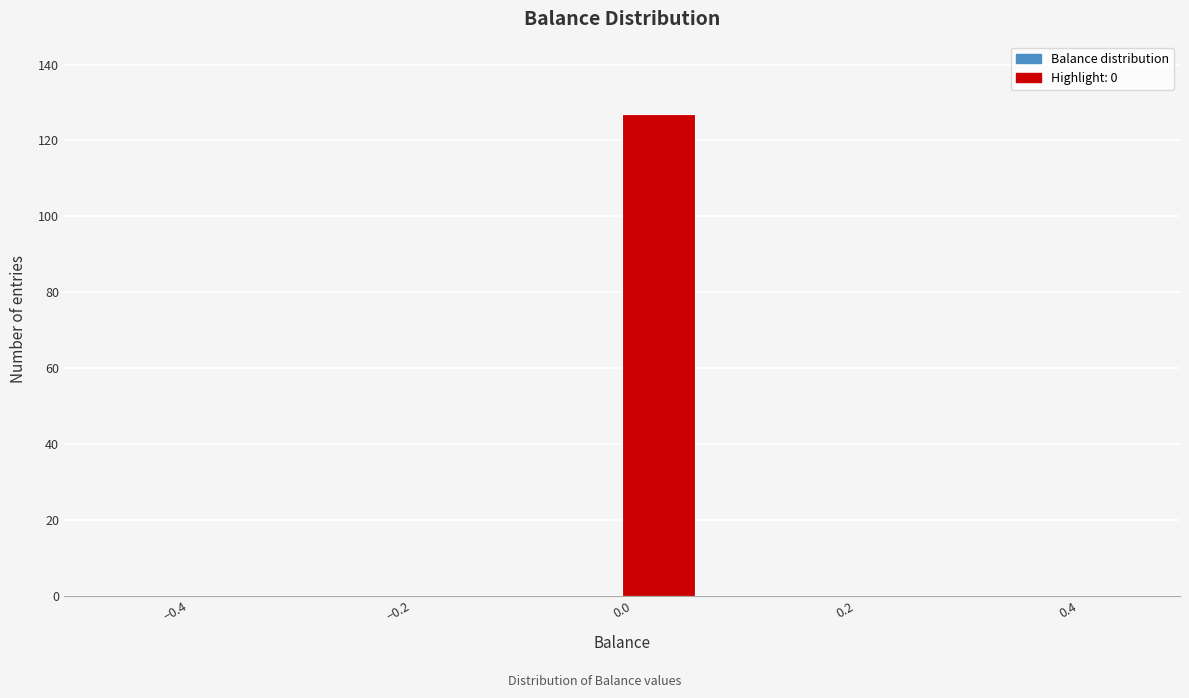

Read against the x-axis, roughly where is the centre of the tallest bar?

0.04